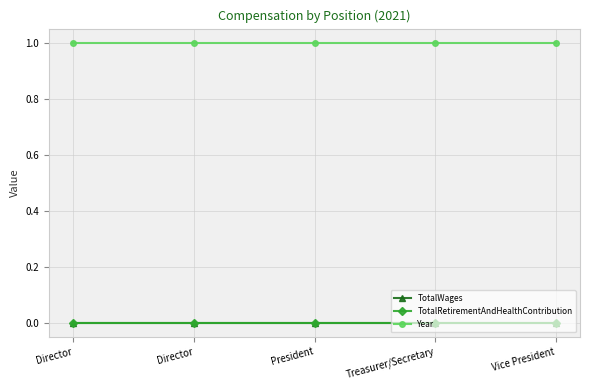

True or false: Year has more than 2 points higher than both neighbors.

False